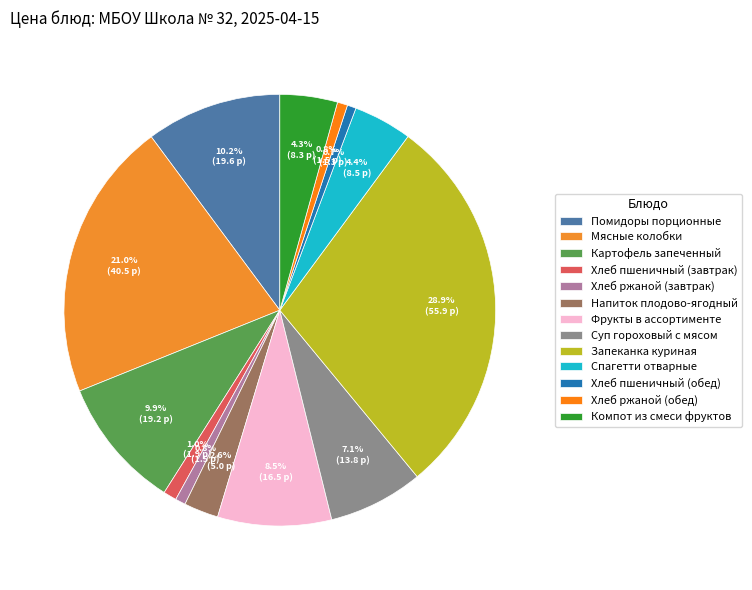

To the nearest percent, what is the difference between the largest and smallest slice percentages?

28%